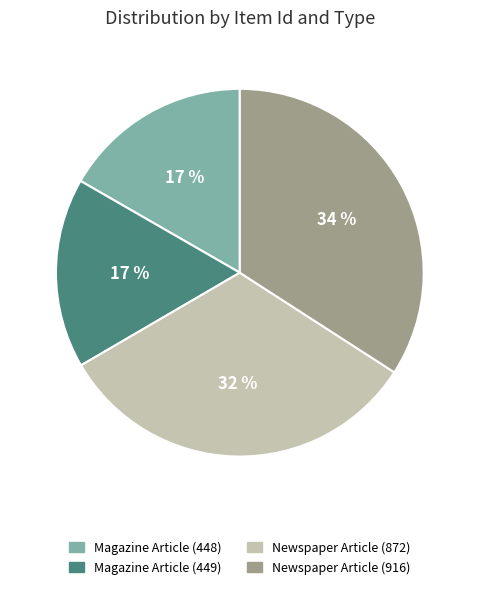

Approximately how many times larger is the value at Magazine Article (449) compared to Newspaper Article (872)?

0.5